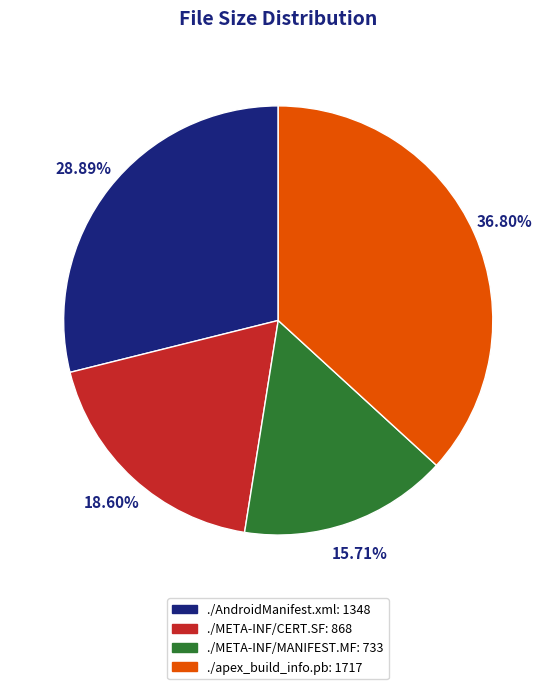

To the nearest percent, what is the average slice percentage?

25%